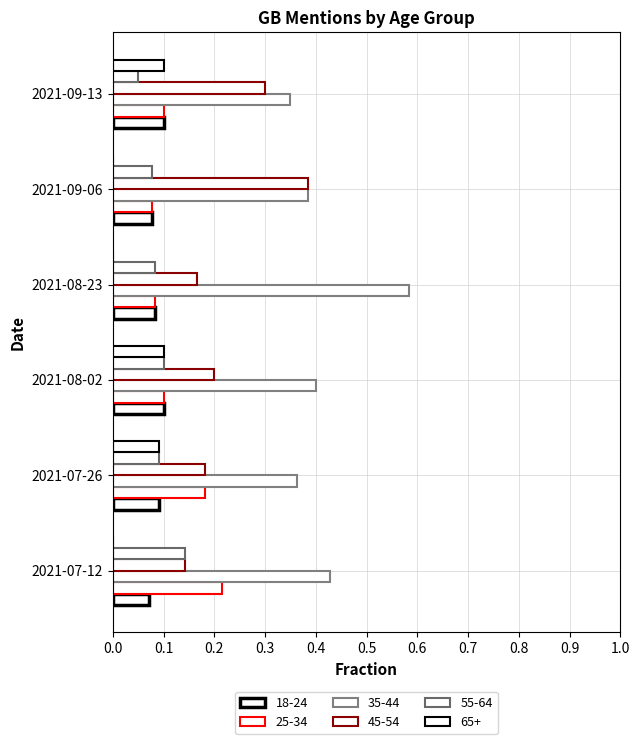

Which category has the highest value in the 55-64 series?

2021-07-12